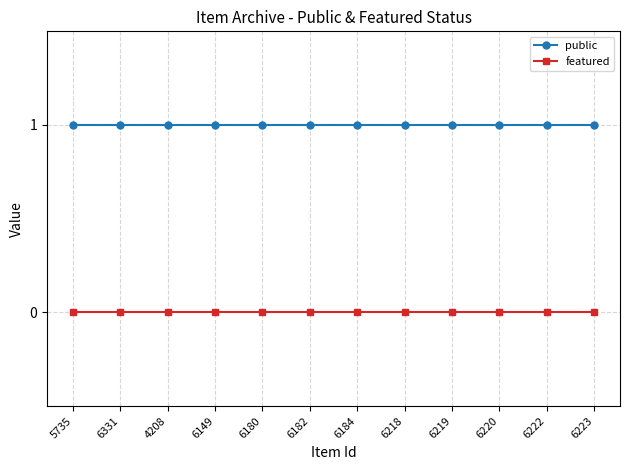

Which series has the largest total across all categories?

public